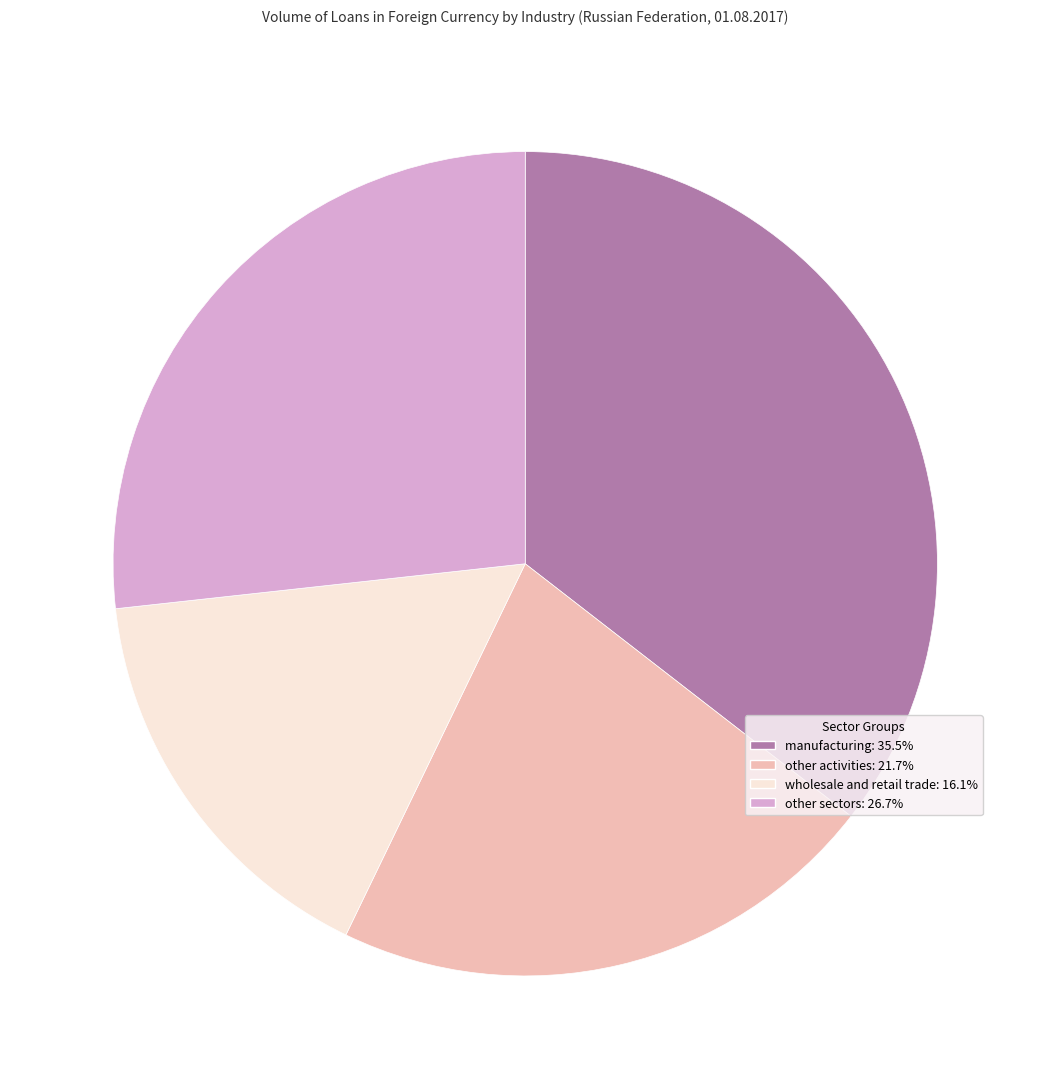

Does any single category account for the majority?

No